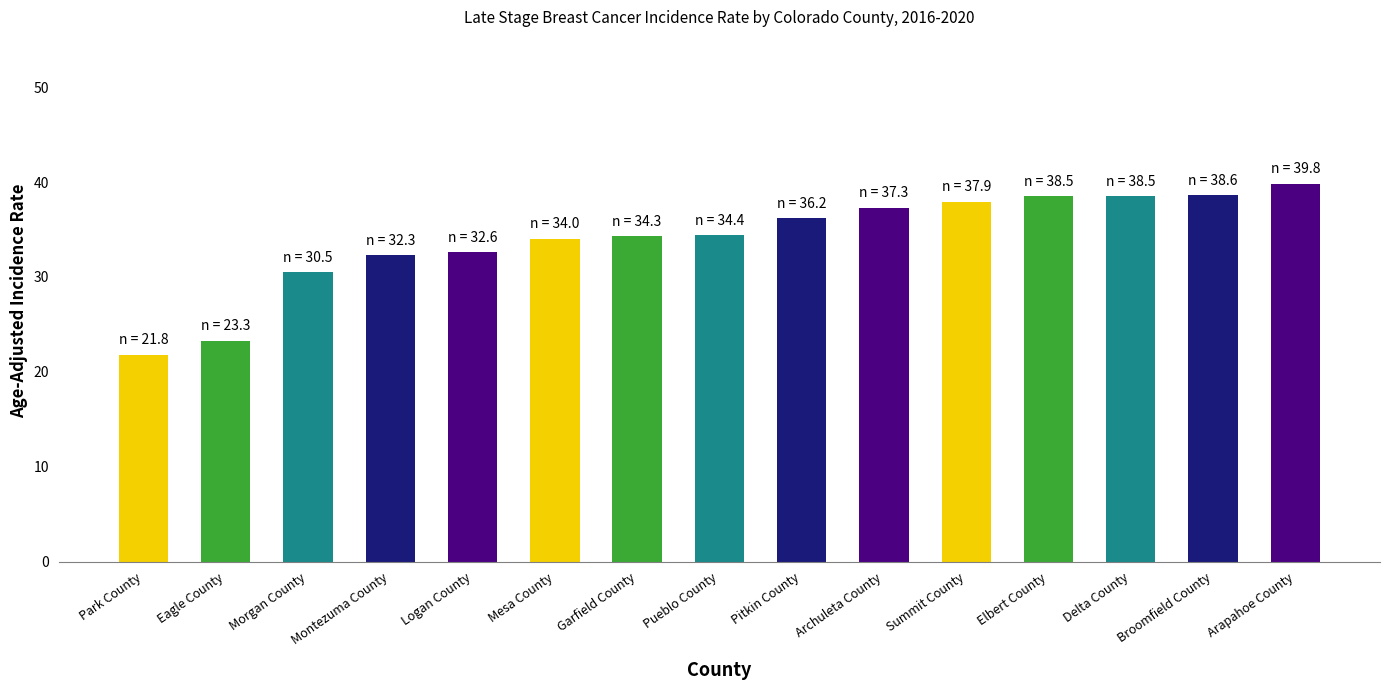

What is the average value?

34.0